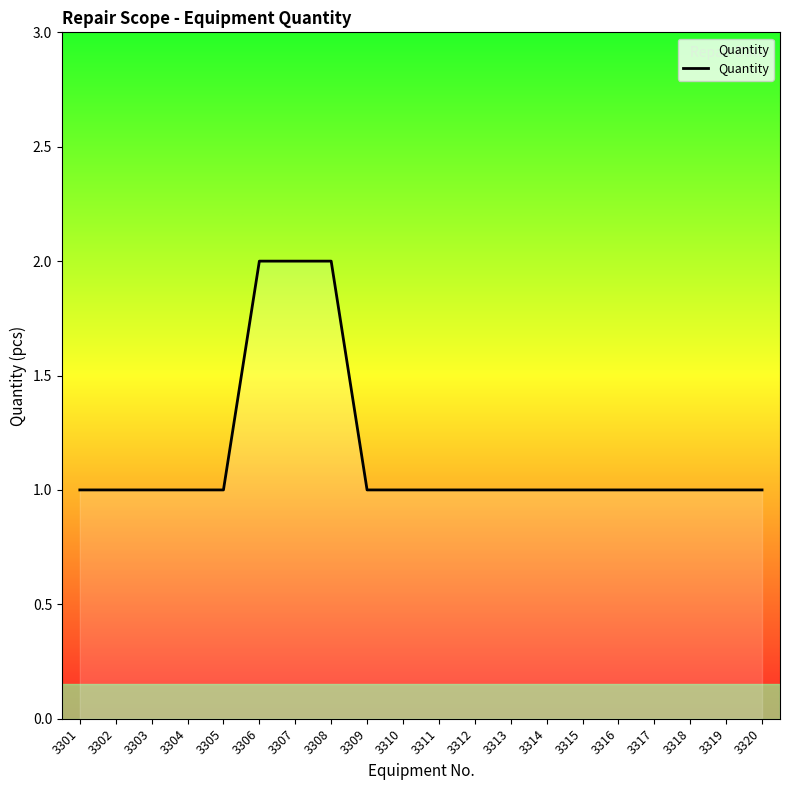

The chart shows a value of 2 at 3307. True or false?

True